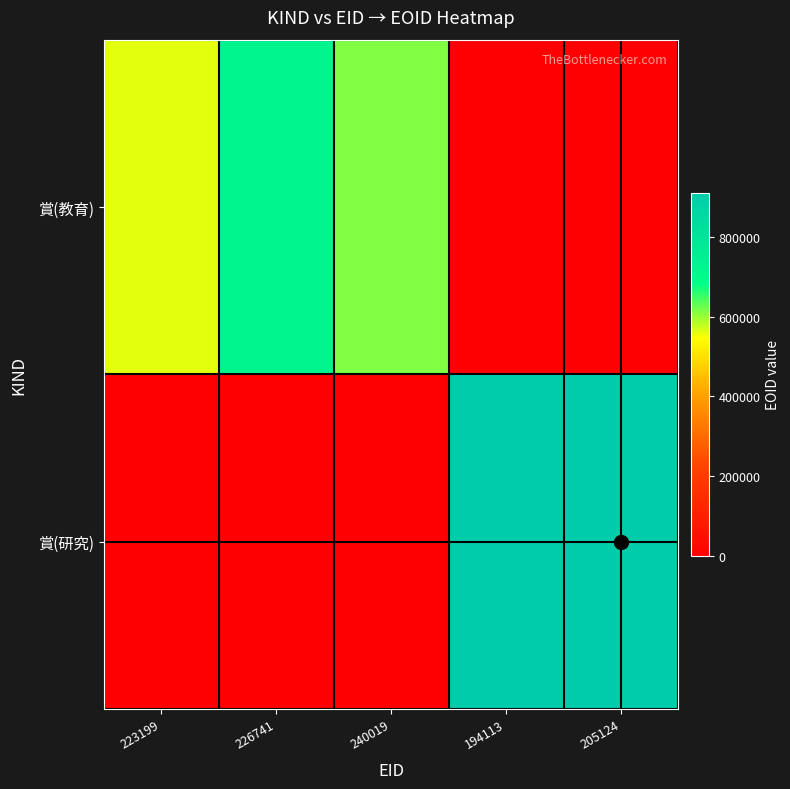

Which series has the largest range (max minus min)?

賞(研究)